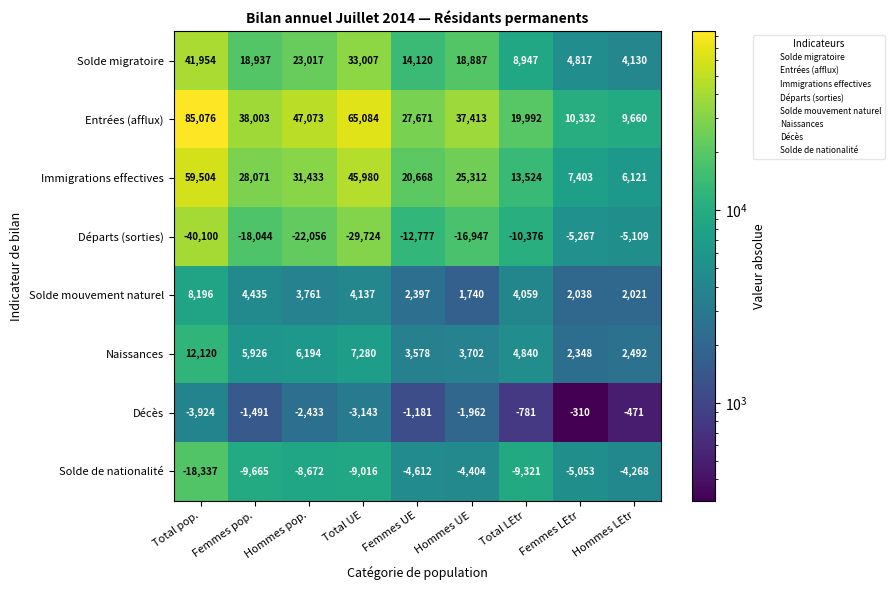

What is the average value of the Départs (sorties) series?

-17822